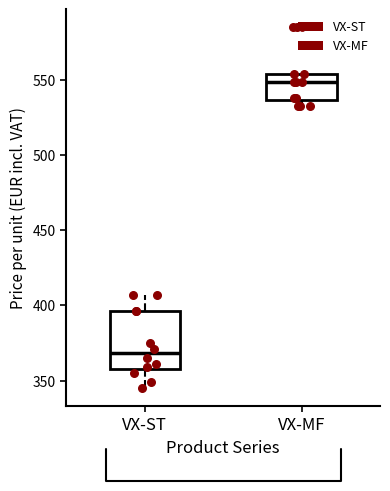

Which box is the tallest, from its lower edge to its upper edge?

VX-ST